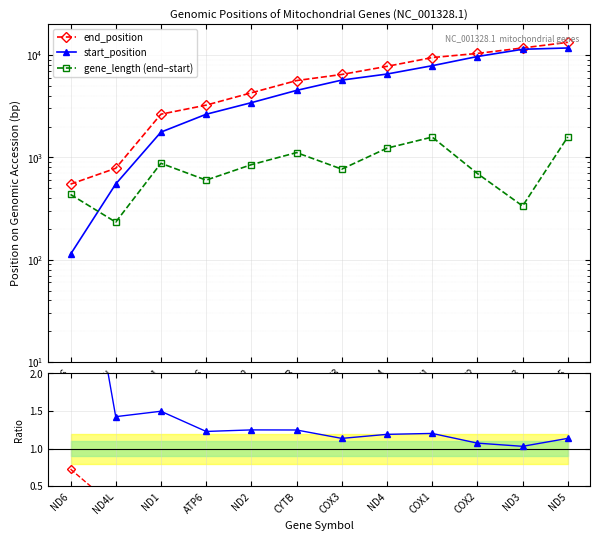

The value of start_position at COX1 is 4599.4. True or false?

False